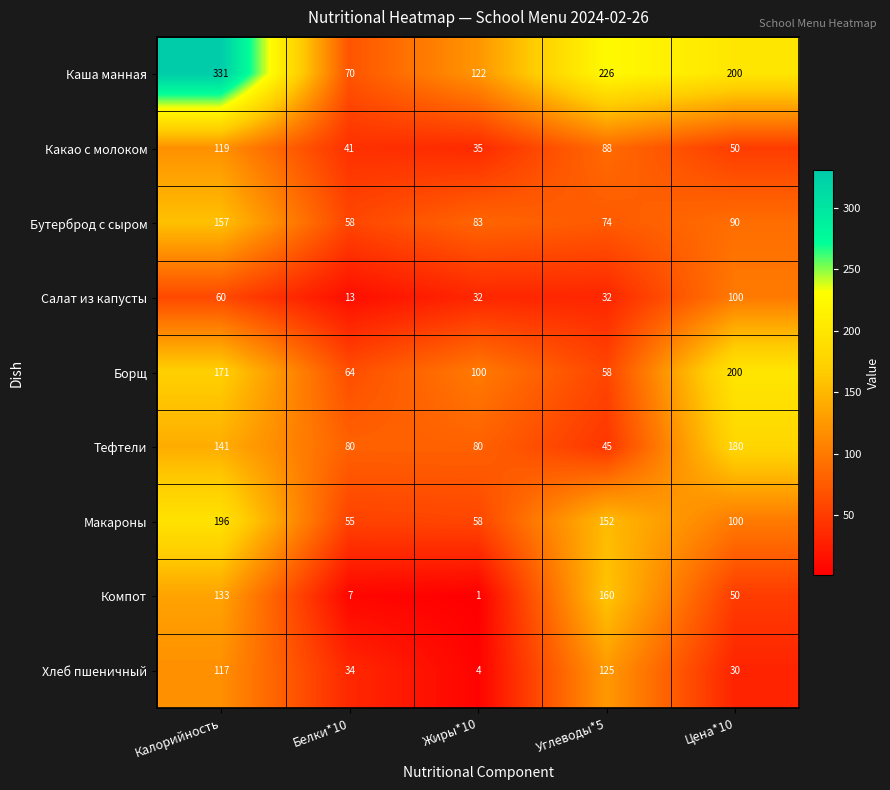

The value of Компот at Белки*10 is 10. True or false?

False